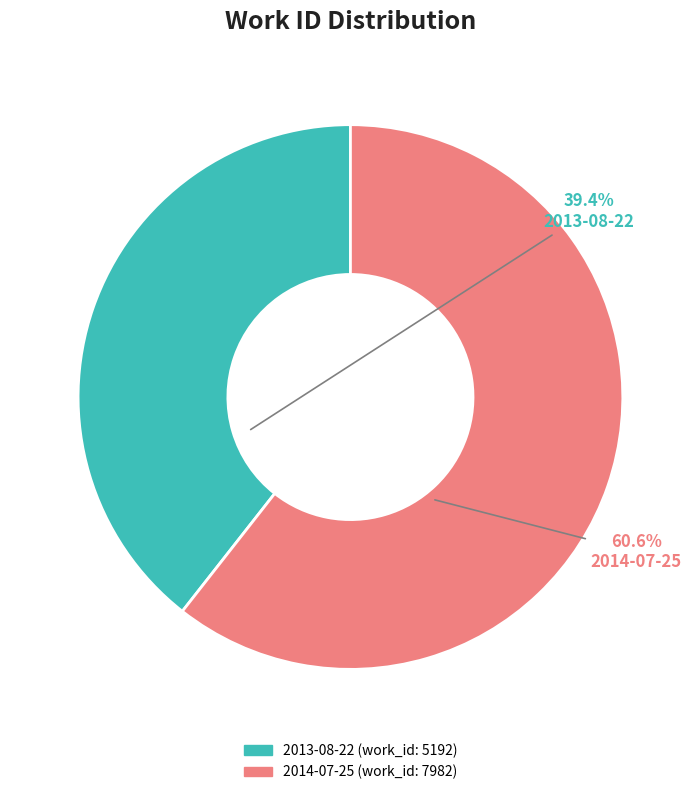

Rank the categories by value from lowest to highest.

2013-08-22, 2014-07-25